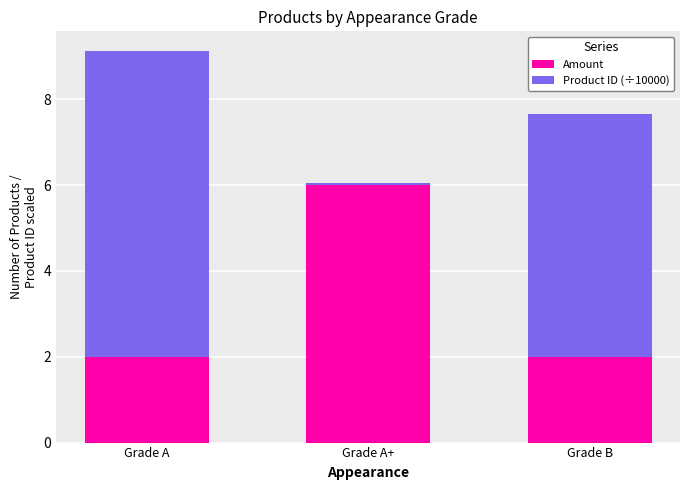

How many bars are there in total?

3